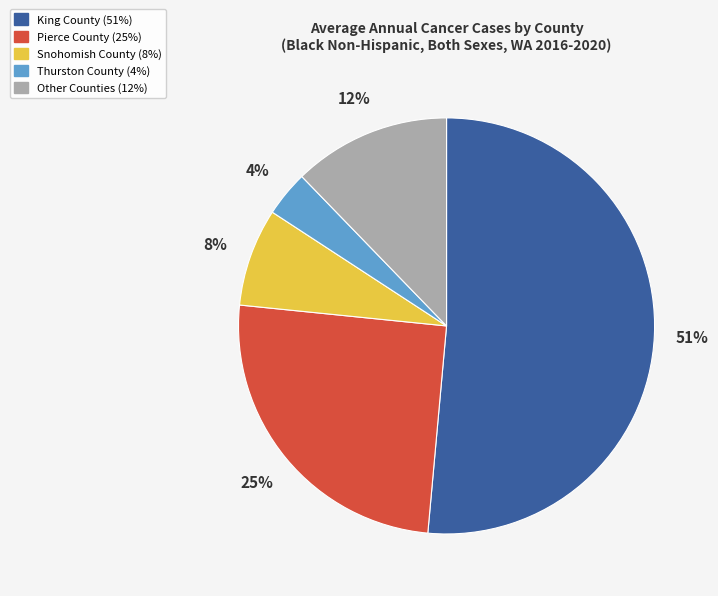

Does any single category account for the majority?

Yes